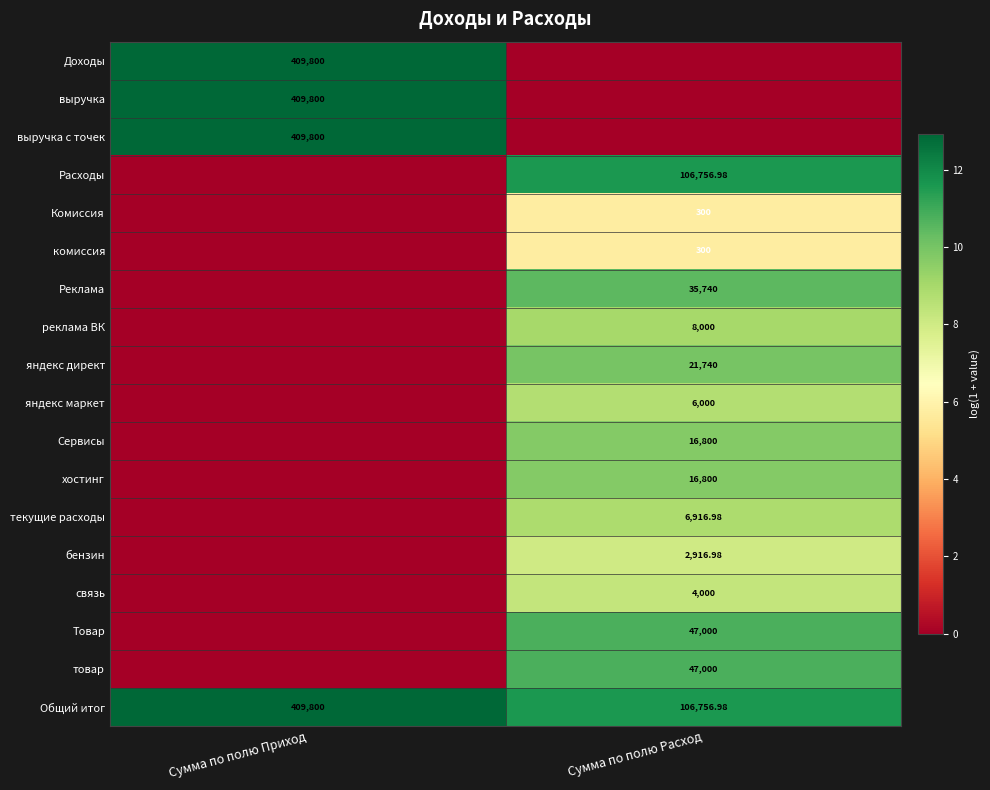

Is the value of выручка с точек at Сумма по полю Приход greater than the value of Сервисы at Сумма по полю Расход?

Yes